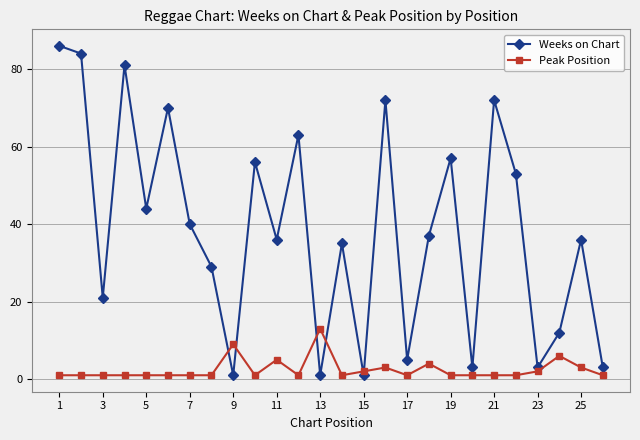

What are all the series names shown in the legend?

Weeks on Chart, Peak Position